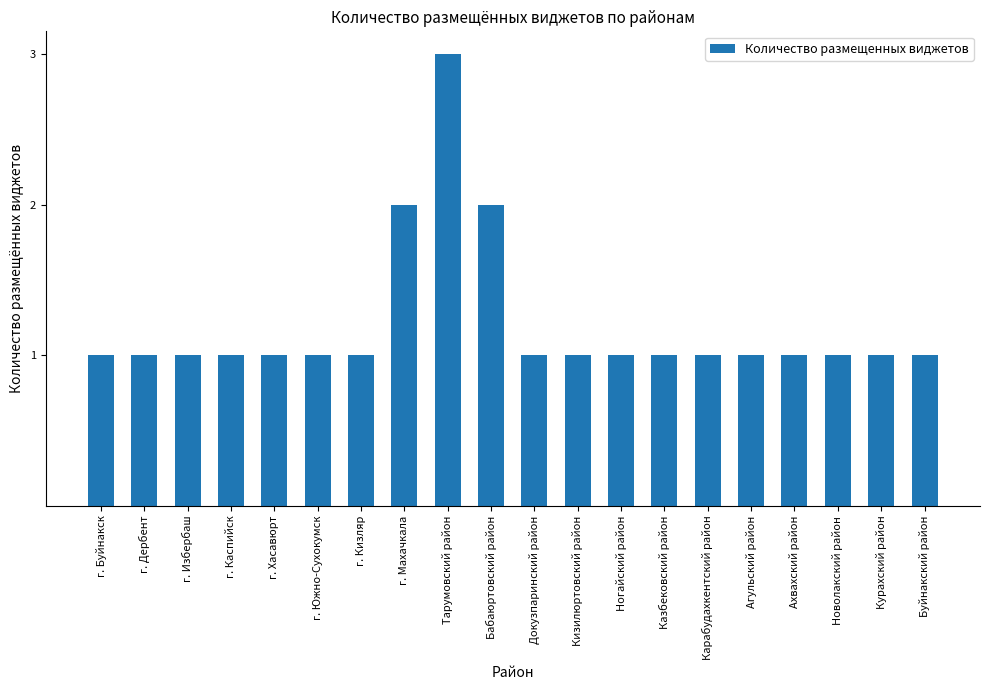

What is the minimum value shown in the chart?

1